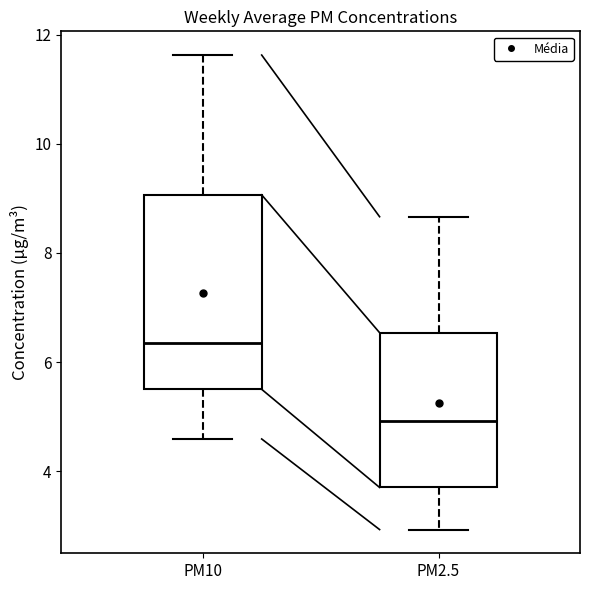

Reading left to right, read every box against the y-axis: the position of its median line, the range the box covers, and the ends of its whiskers. The values are not printed on the chart, so give them approximately, as read against the axis.

PM10: median 6.4, box 5.6 to 9.0, whiskers 4.6 to 11.6
PM2.5: median 5.0, box 3.8 to 6.6, whiskers 3.0 to 8.6